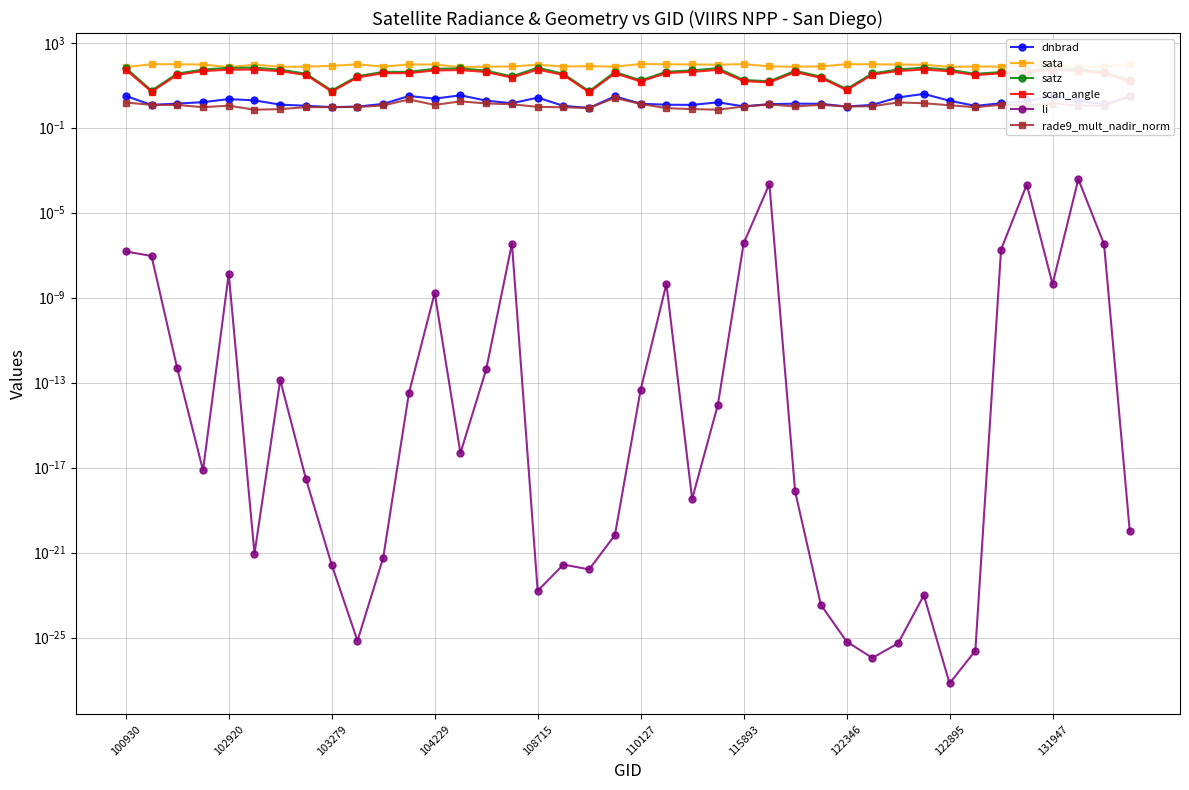

How many data points in dnbrad are above 1?

36